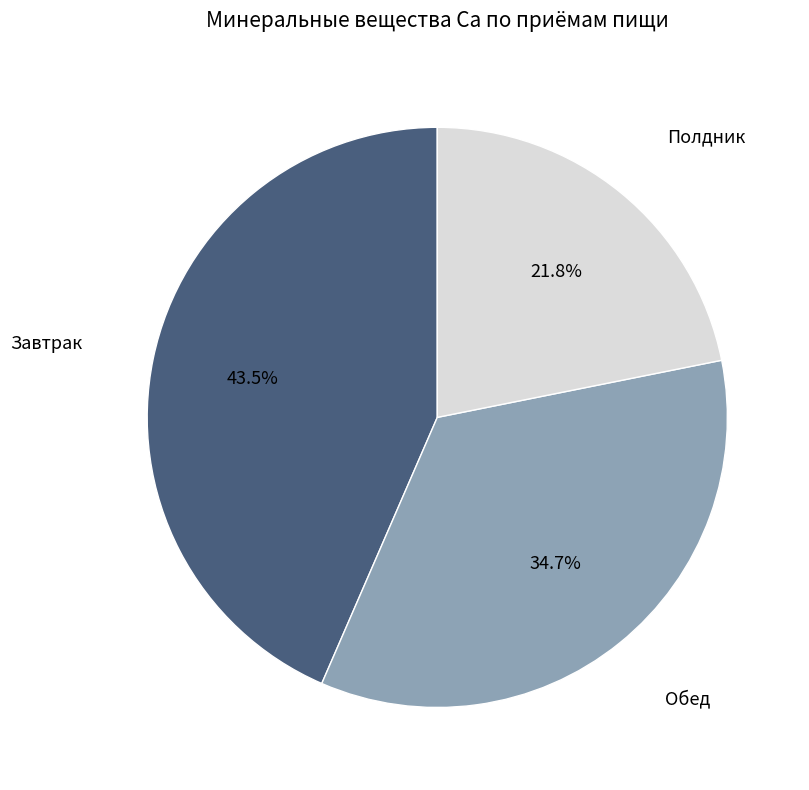

Is there a majority slice in this chart?

No